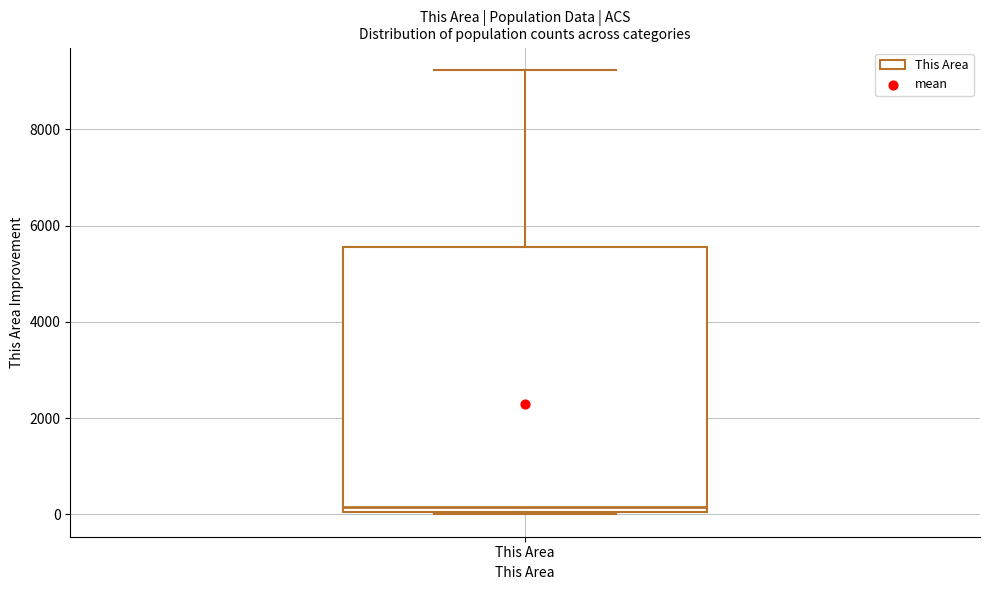

Read this box plot against the y-axis: the position of the median line, the range covered by the box, and the ends of both whiskers. The values are not printed on the chart, so give them approximately, as read against the axis.

median 200, box 0 to 5600, whiskers 0 to 9200